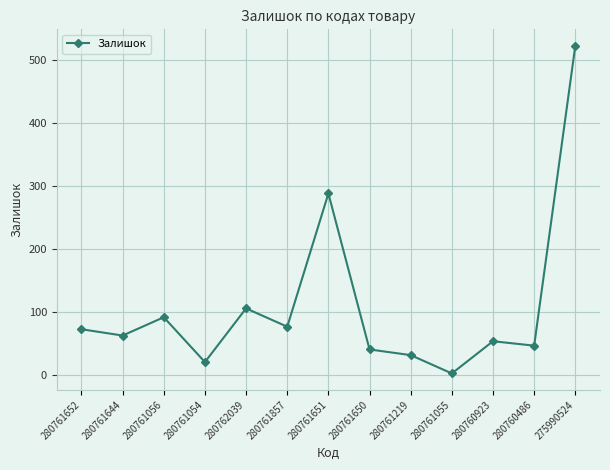

Where does the data first go above 63?

280761652